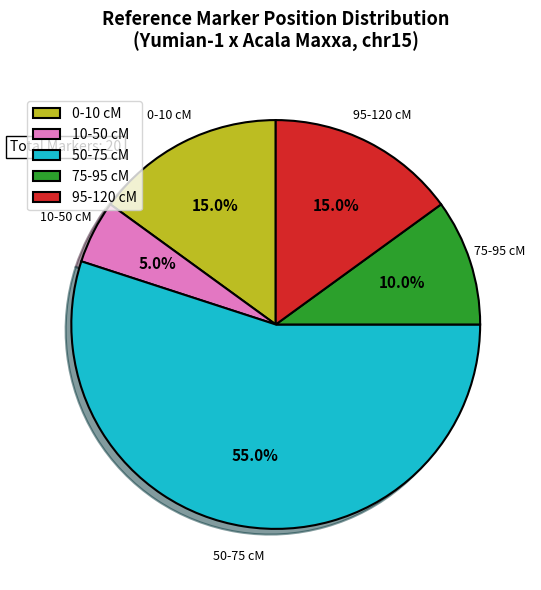

Does any single category account for the majority?

Yes